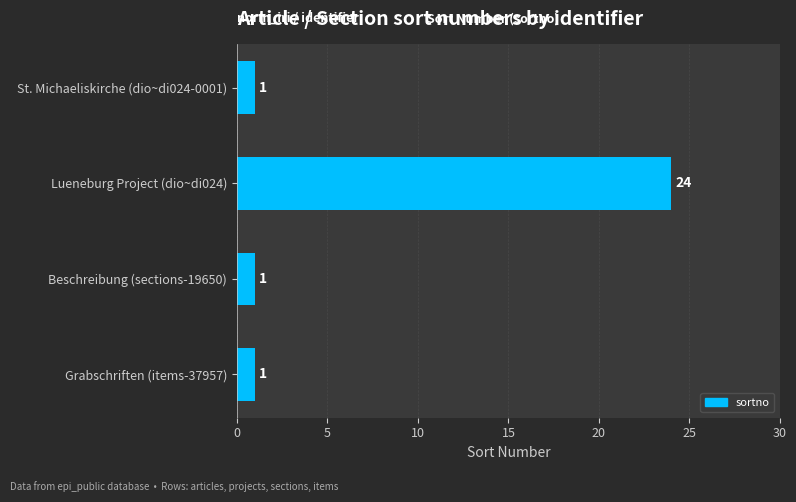

Between Beschreibung (sections-19650) and Lueneburg Project (dio~di024), which is larger?

Lueneburg Project (dio~di024)